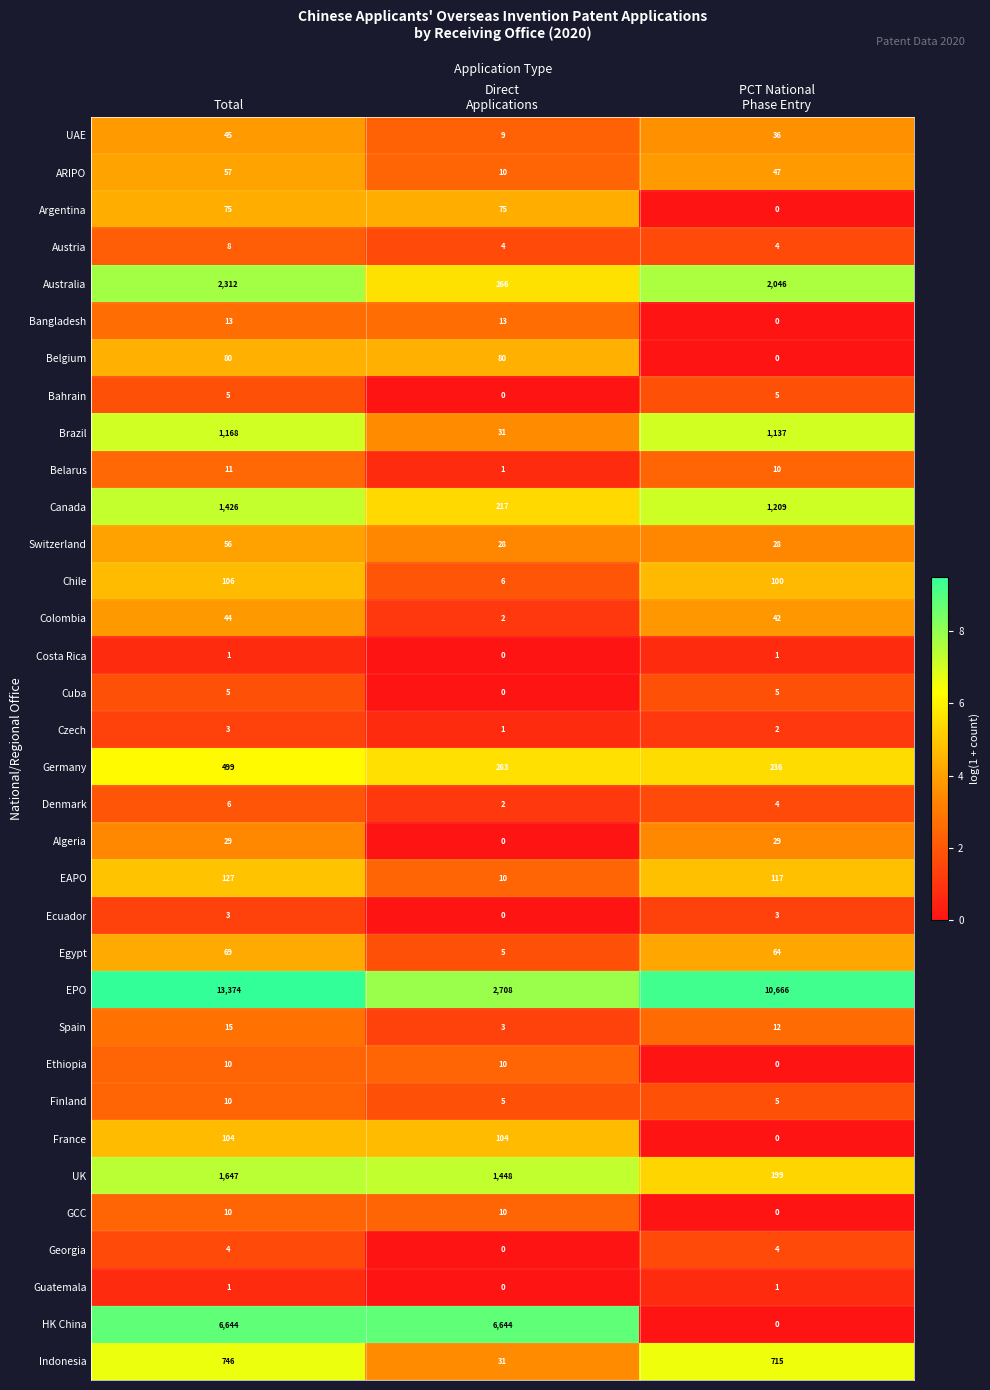

What is the greatest value displayed?

13374